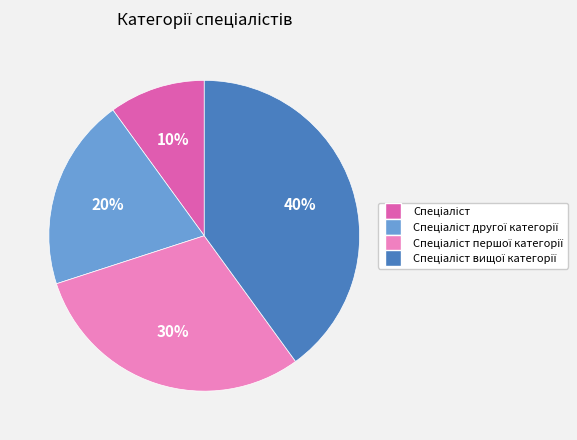

Is there any slice that represents more than half of the pie?

No